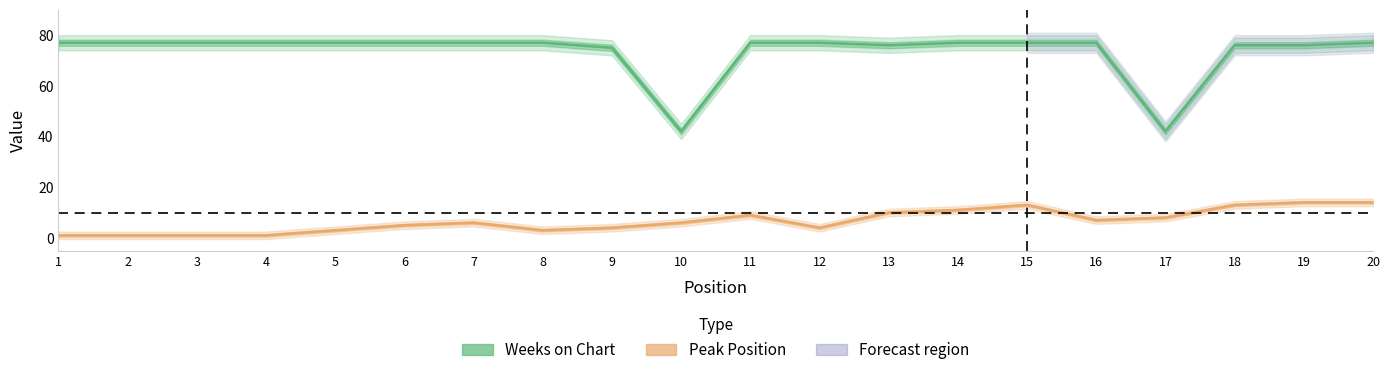

The Peak Position series shows 1 at 3. True or false?

False